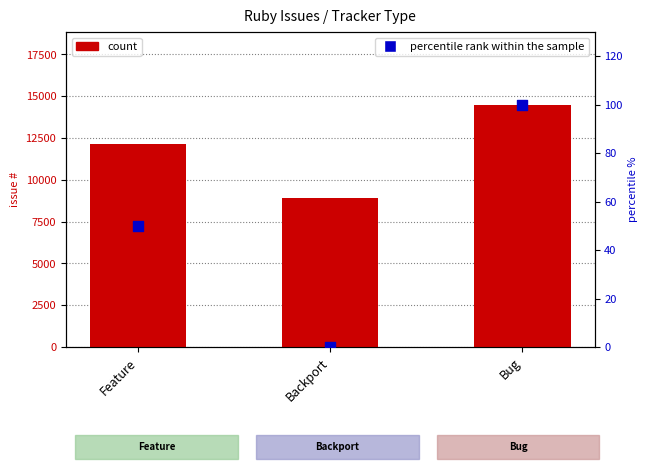

Which series reaches the maximum Y coordinate?

count